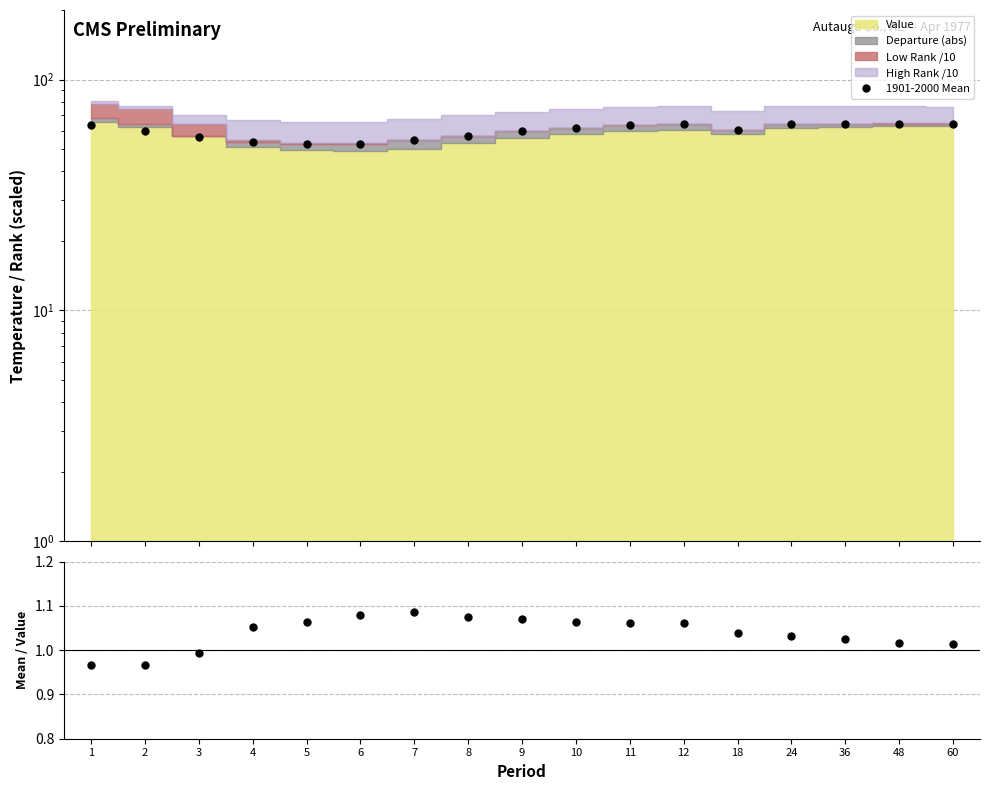

Is the value of Mean/Value at 36 greater than the value of 1901-2000 Mean at 9?

No